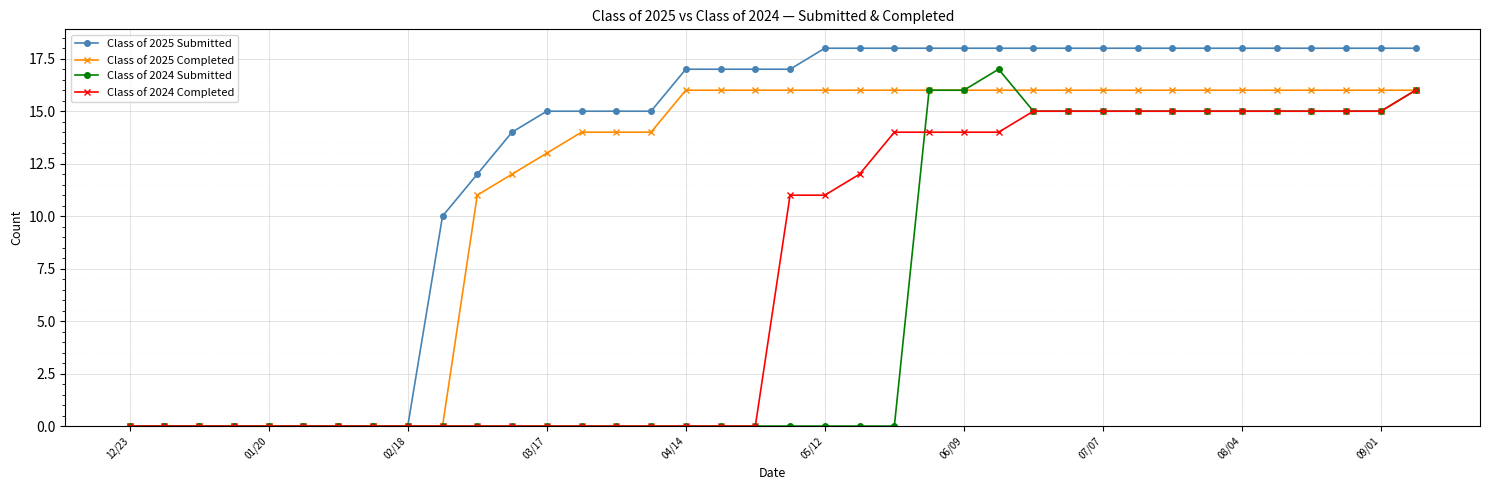

At how many categories does at least one series exceed 1?

29